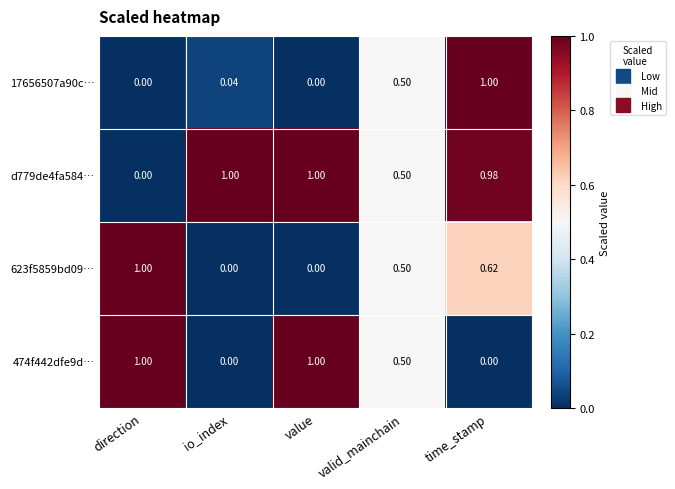

At which label is d779de4fa584… closest to 0?

direction